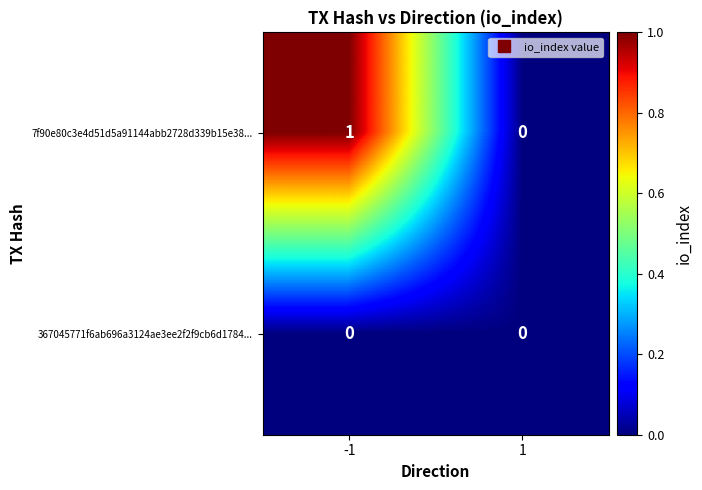

Rank the series by their maximum value, from lowest to highest.

367045771f6ab696a3124ae3ee2f2f9cb6d1784..., 7f90e80c3e4d51d5a91144abb2728d339b15e38...